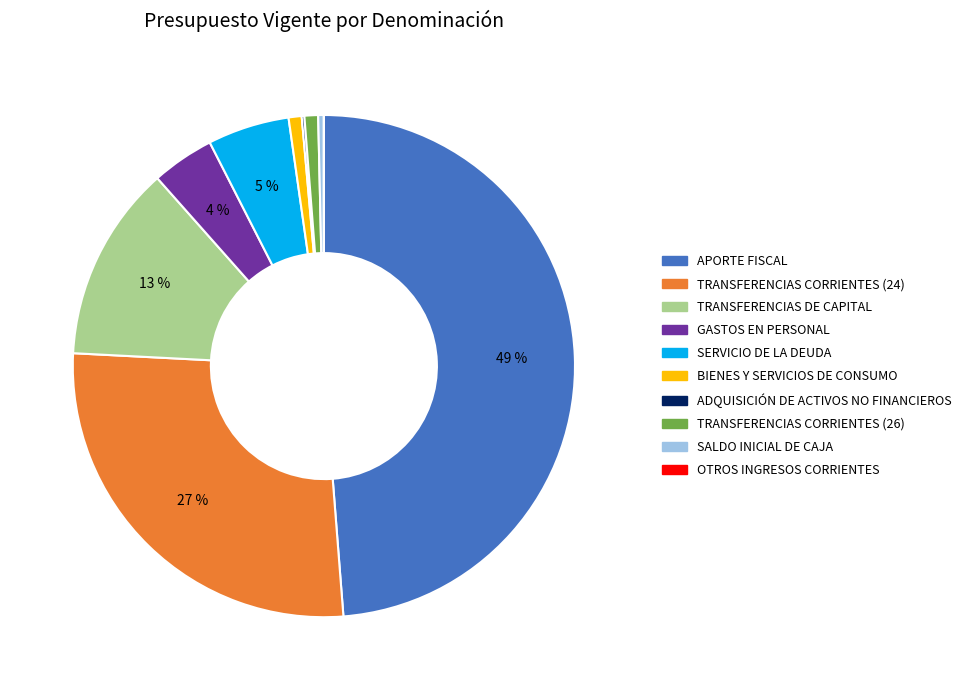

Does SALDO INICIAL DE CAJA account for over 50% of the chart?

No